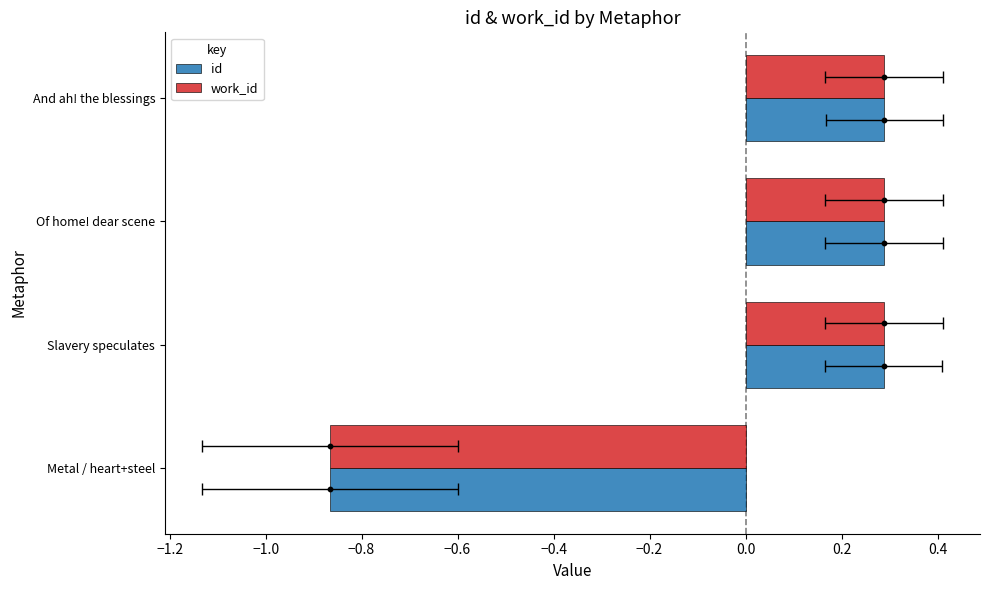

Which series contains the highest Y value?

id